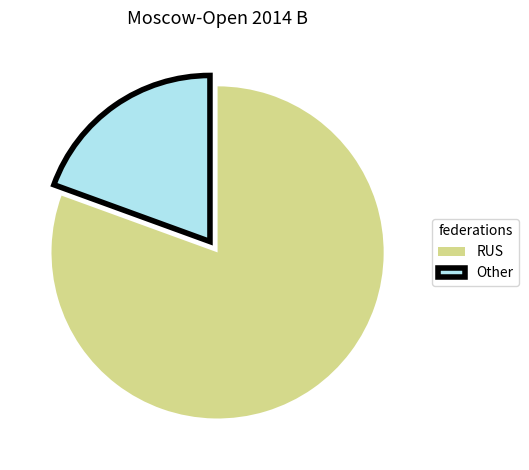

Approximately how many times larger is the value at RUS compared to Other?

4.1